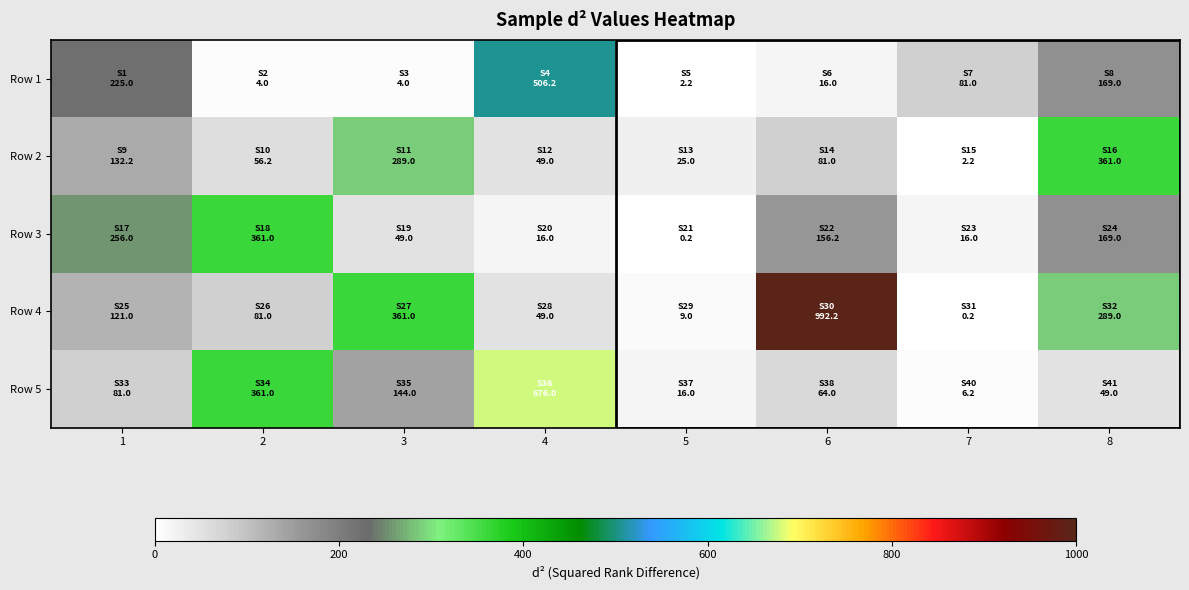

What is the total value across all series at 2?

863.2